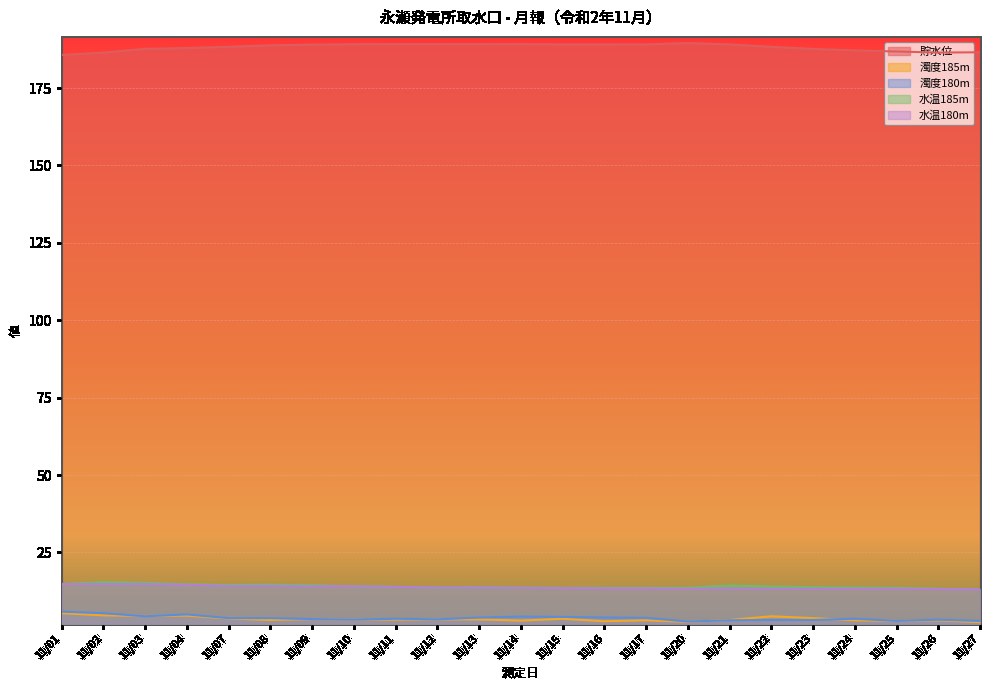

Which series has the largest total across all categories?

貯水位